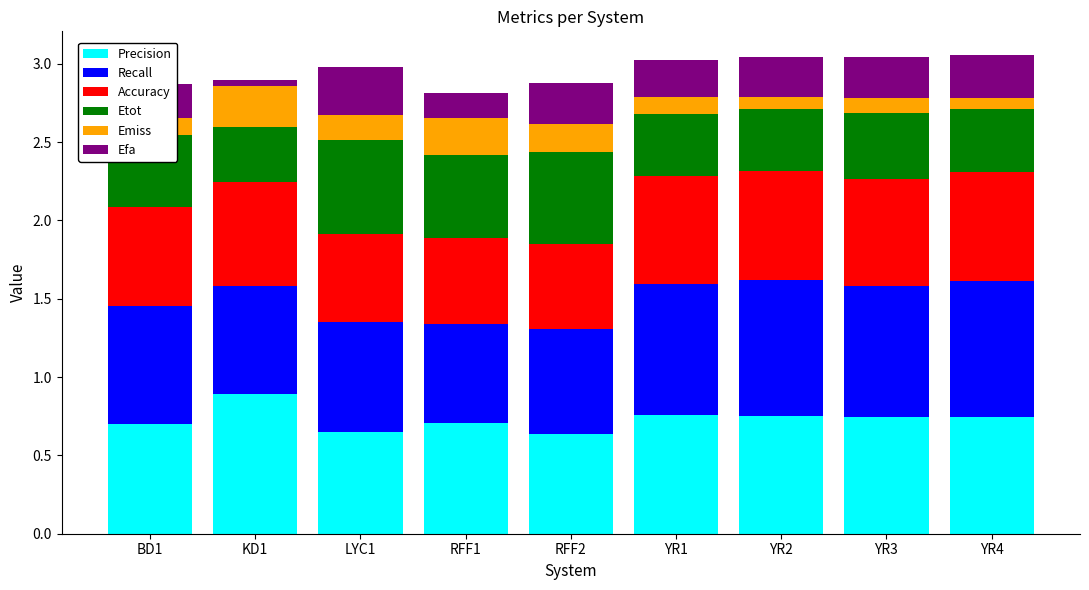

What is the total value across all series at YR4?

3.1